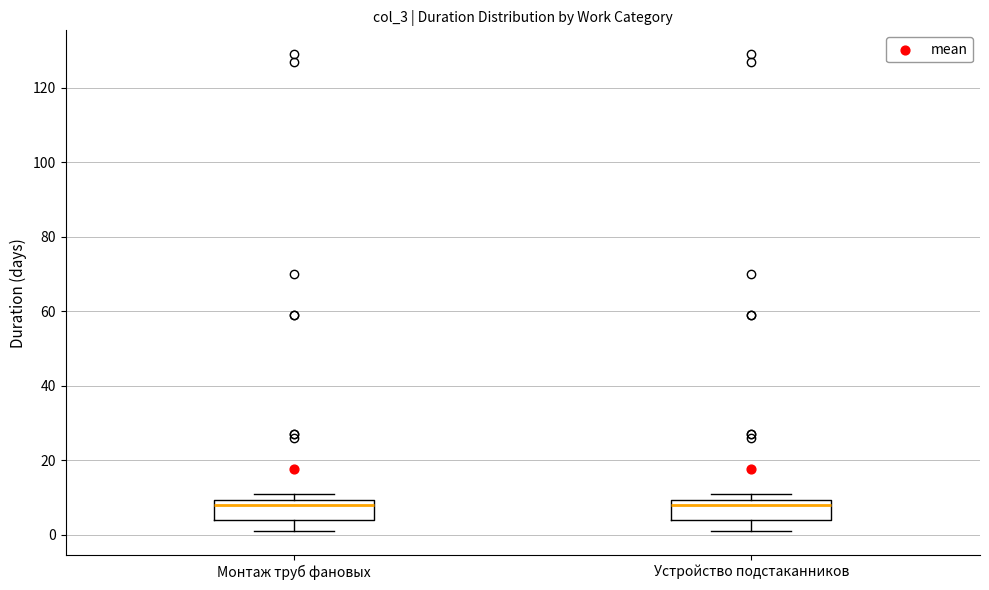

Where does the lower whisker of the box for Монтаж труб фановых end on the y-axis? The values are not printed on the chart, so give them approximately, as read against the axis.

2